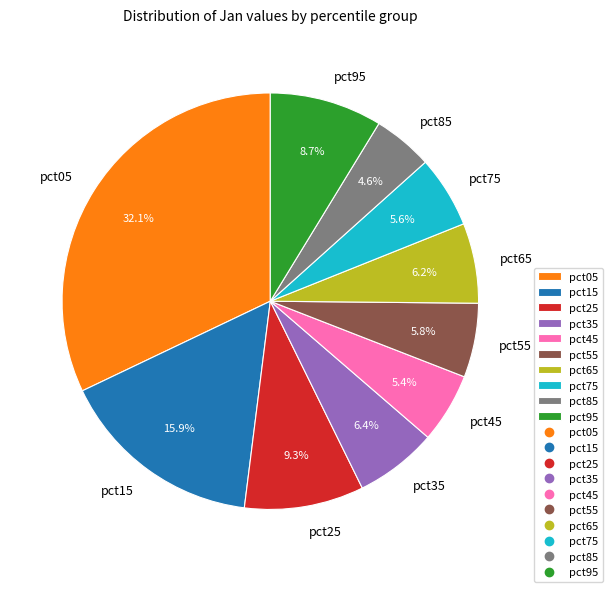

To the nearest percent, what is the combined percentage of pct15 and pct65?

22%